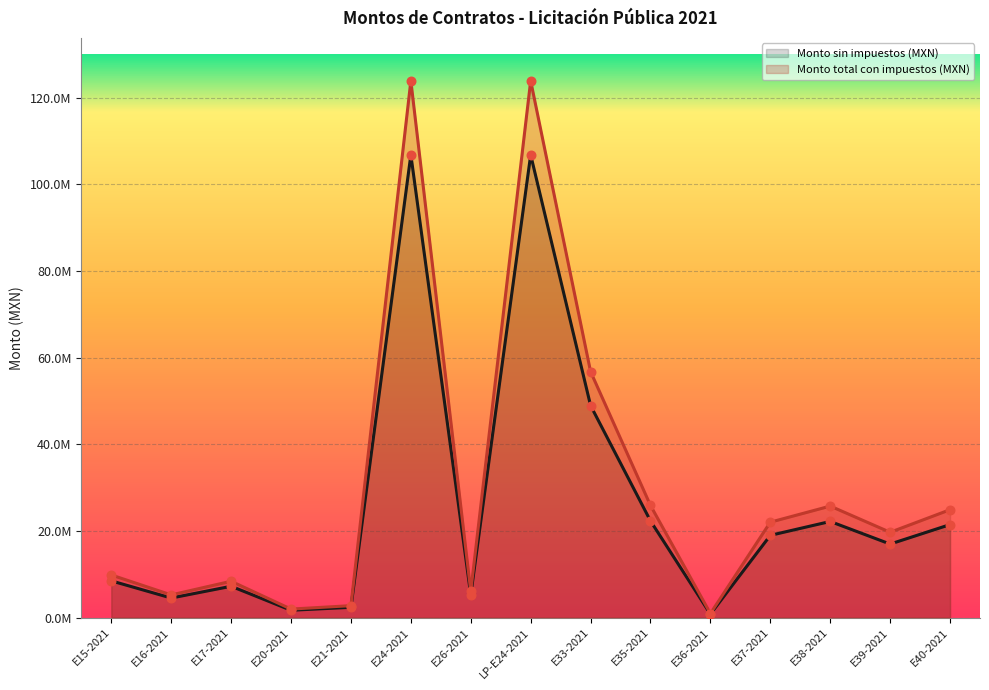

At which category is the sum across all series the highest?

E24-2021